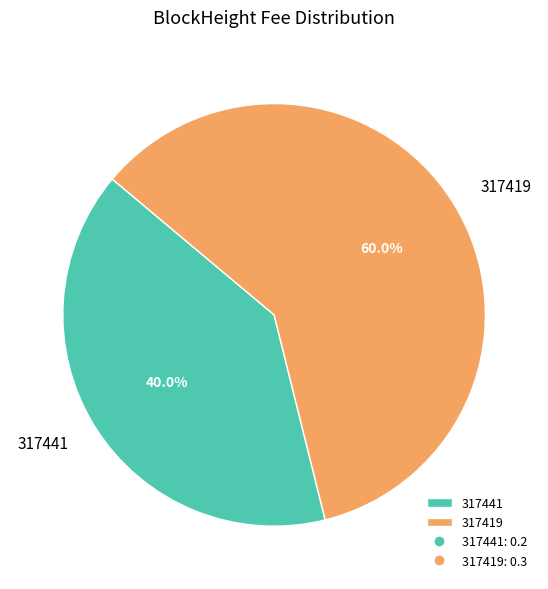

Which has a higher value, 317441 or 317419?

317419